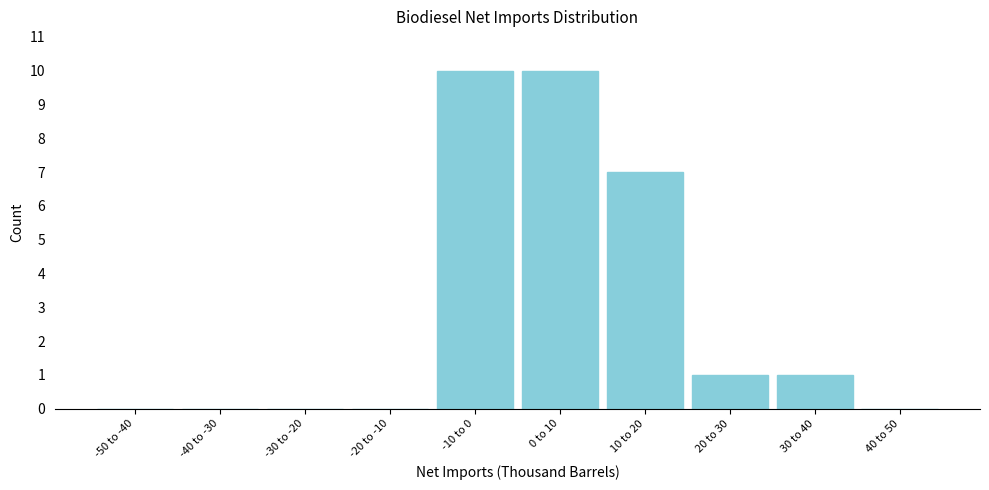

Reading left to right, extract all data points from this chart.

-50 to -40=0	-40 to -30=0	-30 to -20=0	-20 to -10=0	-10 to 0=10	0 to 10=10	10 to 20=7	20 to 30=1	30 to 40=1	40 to 50=0